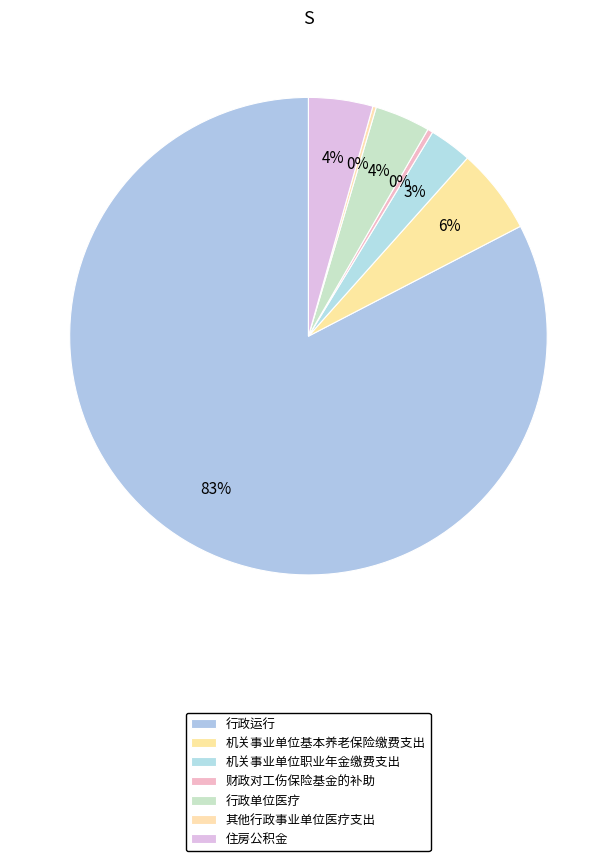

Rank the categories by value from lowest to highest.

其他行政事业单位医疗支出, 财政对工伤保险基金的补助, 机关事业单位职业年金缴费支出, 行政单位医疗, 住房公积金, 机关事业单位基本养老保险缴费支出, 行政运行